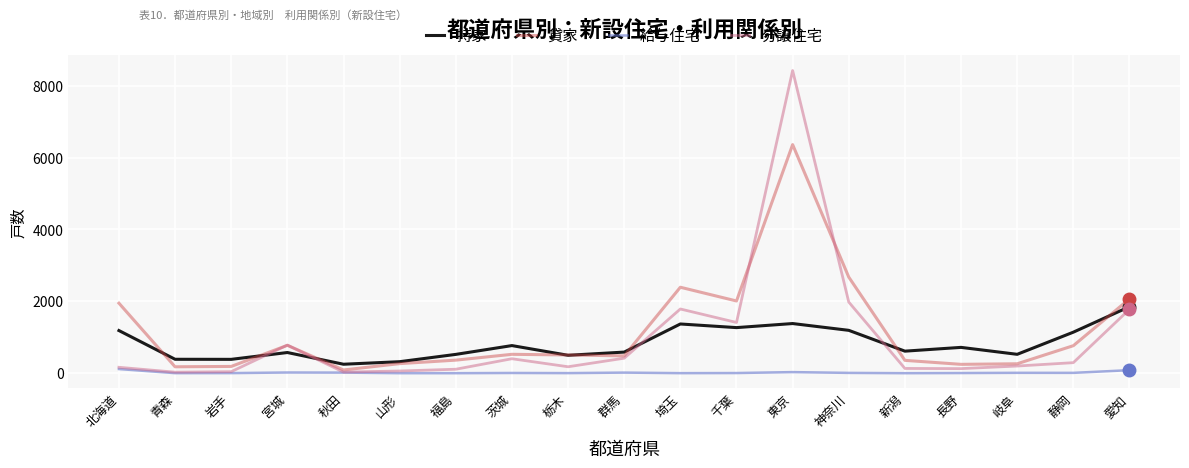

Which series has the largest total across all categories?

貸家